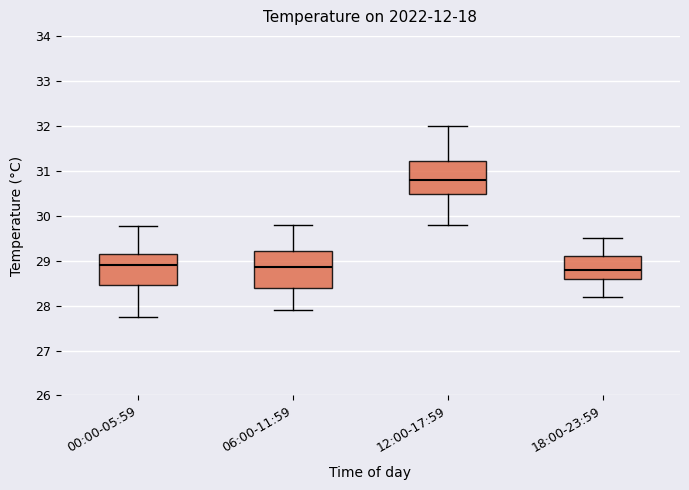

Reading left to right, read every box against the y-axis: the position of its median line, the range the box covers, and the ends of its whiskers. The values are not printed on the chart, so give them approximately, as read against the axis.

00:00-05:59: median 28.9, box 28.5 to 29.2, whiskers 27.8 to 29.8
06:00-11:59: median 28.9, box 28.4 to 29.2, whiskers 27.9 to 29.8
12:00-17:59: median 30.8, box 30.5 to 31.2, whiskers 29.8 to 32.0
18:00-23:59: median 28.8, box 28.6 to 29.1, whiskers 28.2 to 29.5